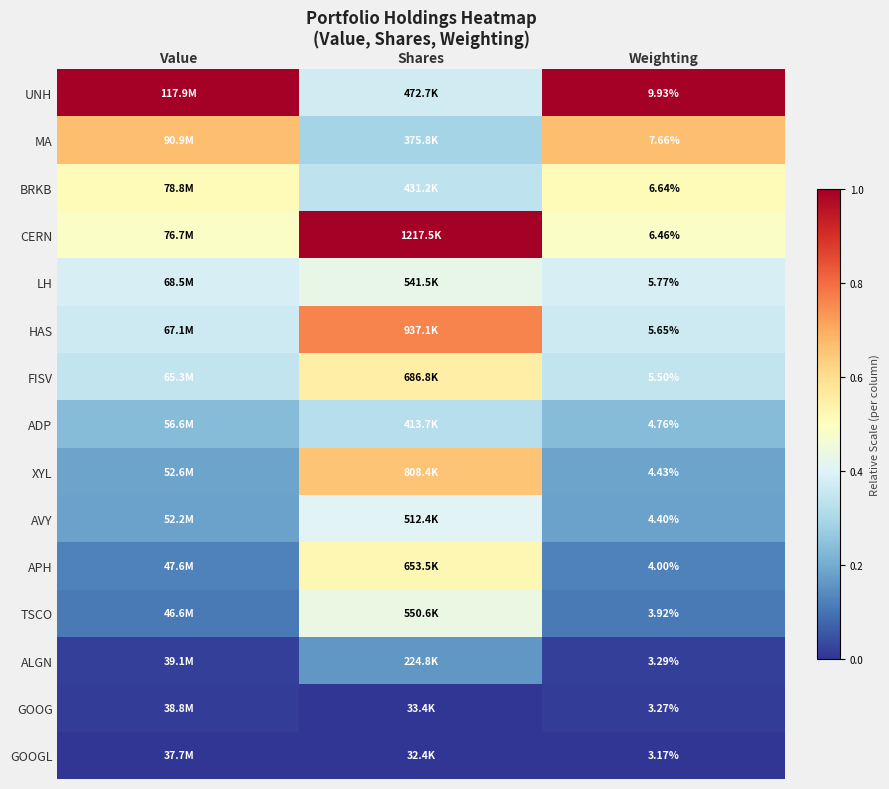

Rank the series at Weighting from lowest to highest value.

GOOGL, GOOG, ALGN, TSCO, APH, AVY, XYL, ADP, FISV, HAS, LH, CERN, BRKB, MA, UNH